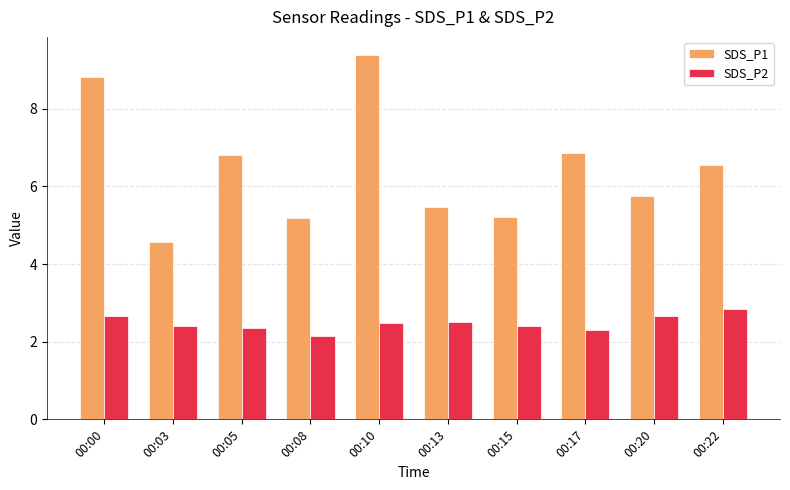

List the series in order of their overall mean, highest first.

SDS_P1, SDS_P2